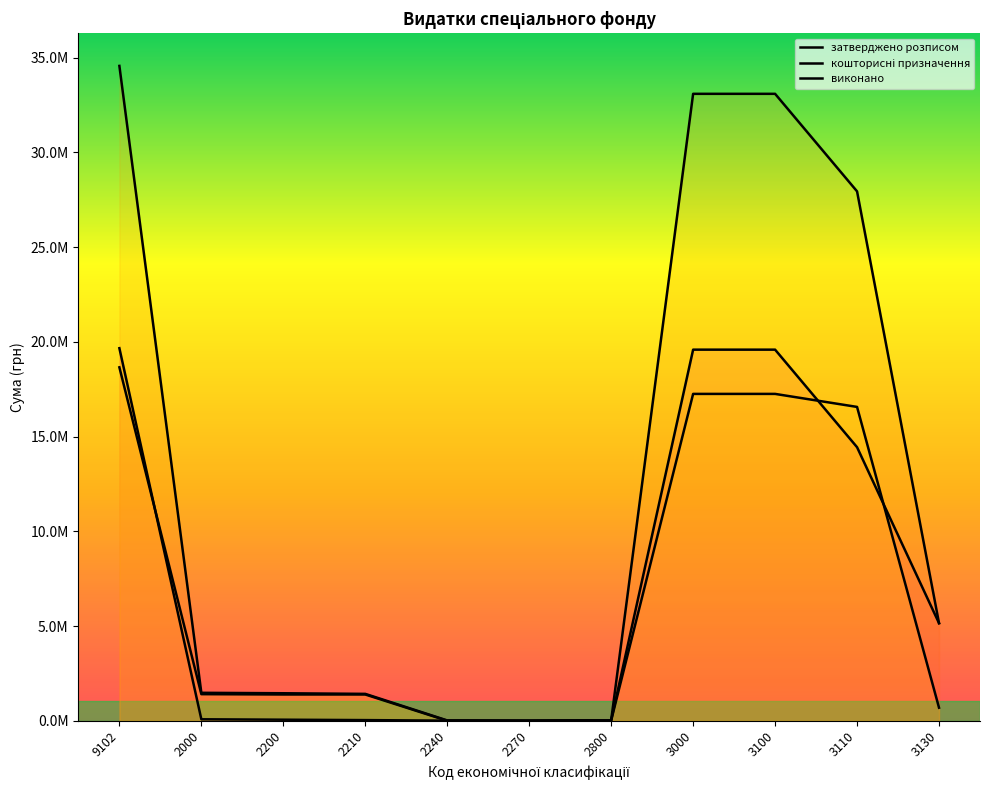

Rank the categories by виконано value from highest to lowest.

9102, 3000, 3100, 3110, 2000, 2200, 2210, 3130, 2800, 2270, 2240